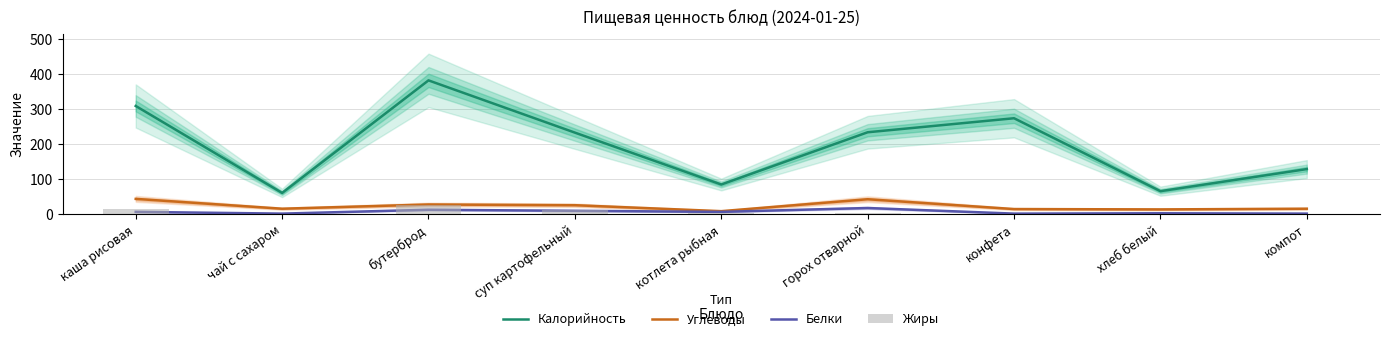

At горох отварной, list the series in order from smallest to largest.

Жиры, Белки, Углеводы, Калорийность